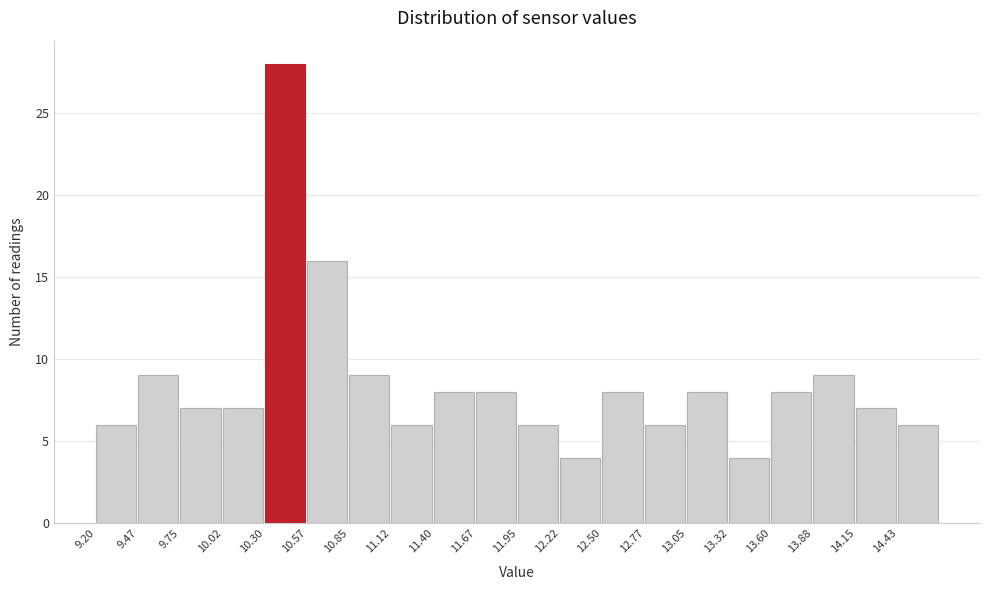

How tall is the bar that spans 13.875 to 14.150 on the x-axis? Neither the bar edges nor the heights are printed on the chart, so give them approximately, as read against the axes.

9